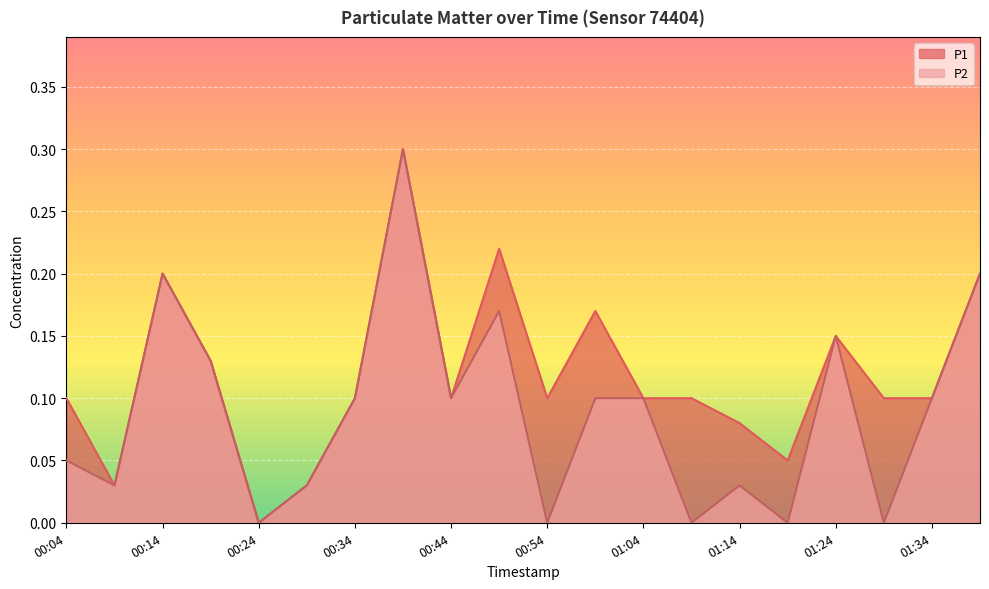

True or false: P1 has a value of 0.3 at 01:24.

False